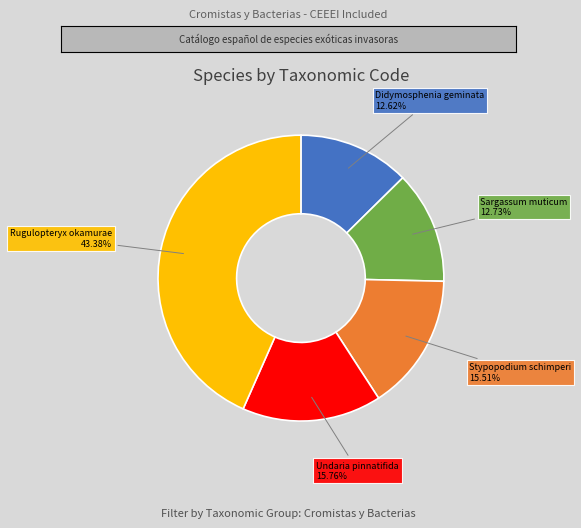

Is Didymosphenia geminata the majority of the pie?

No